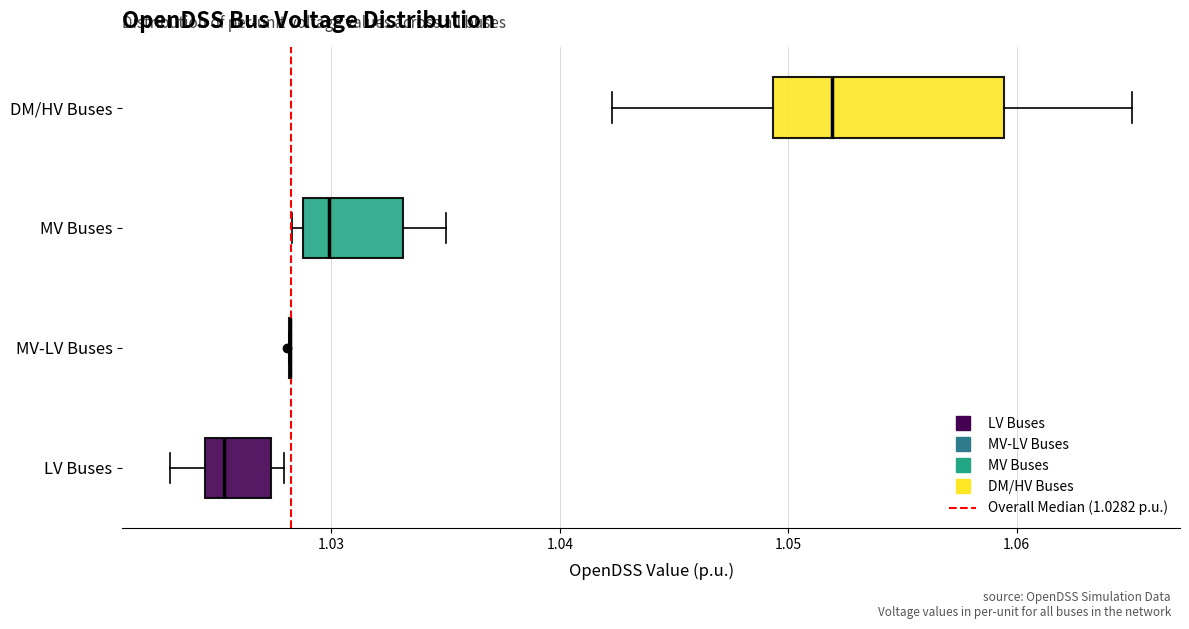

Reading bottom to top, read every box against the x-axis: the position of its median line, the range the box covers, and the ends of its whiskers. The values are not printed on the chart, so give them approximately, as read against the axis.

LV Buses: median 1.025, box 1.024 to 1.027, whiskers 1.023 to 1.028
MV-LV Buses: box collapsed to a line at 1.028, whiskers 1.028 to 1.028
MV Buses: median 1.030, box 1.029 to 1.033, whiskers 1.028 to 1.035
DM/HV Buses: median 1.052, box 1.049 to 1.059, whiskers 1.042 to 1.065